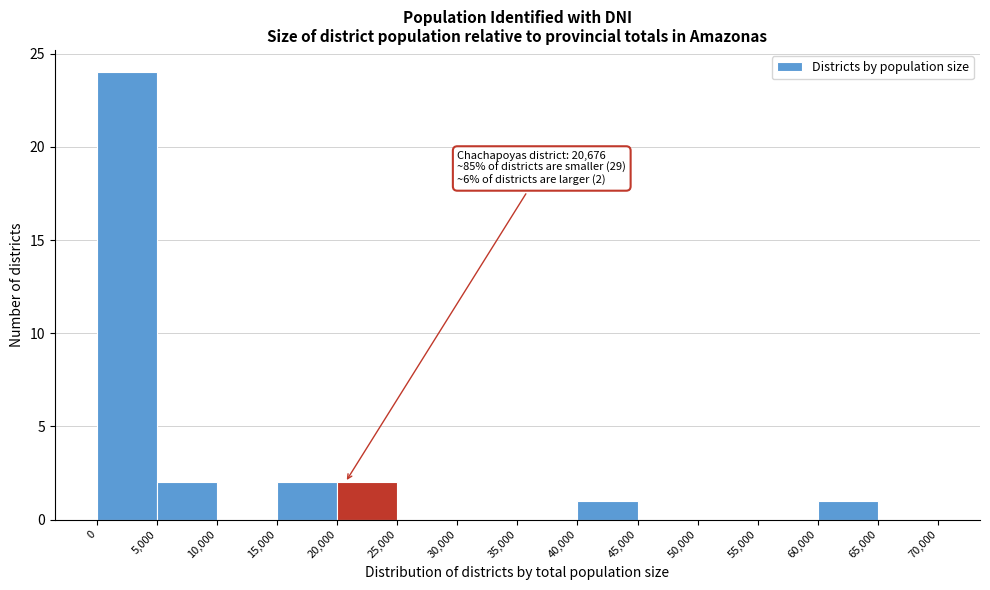

Over which range of the x-axis is the bar tallest?

0 to 5,000